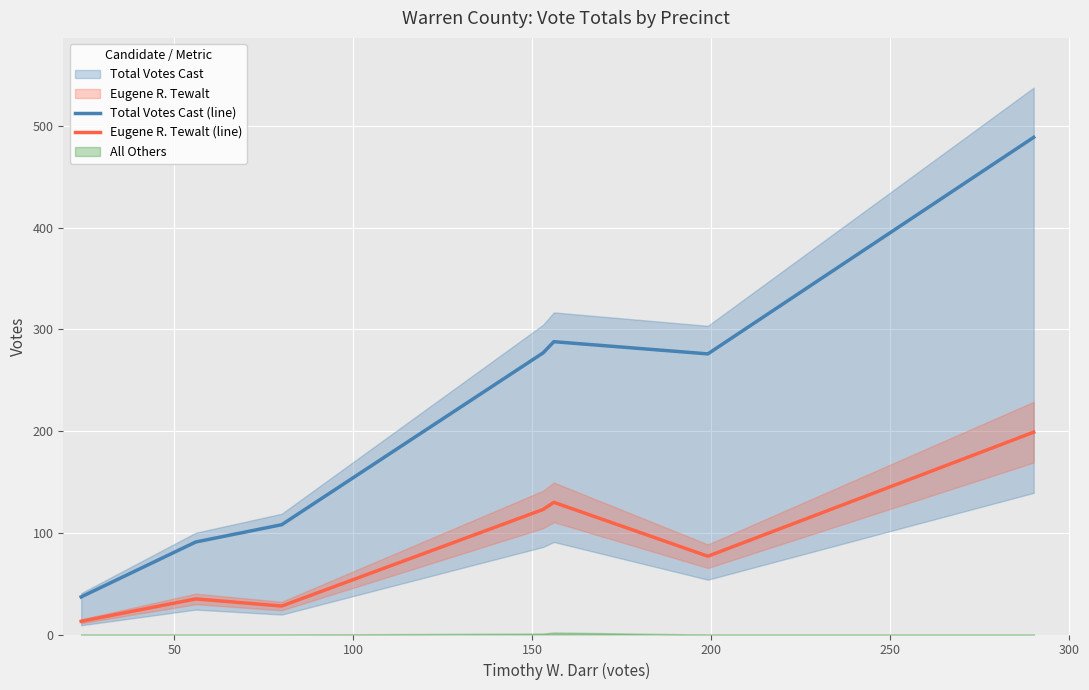

True or false: Total Votes Cast (line) and Eugene R. Tewalt (line) intersect in this chart.

False